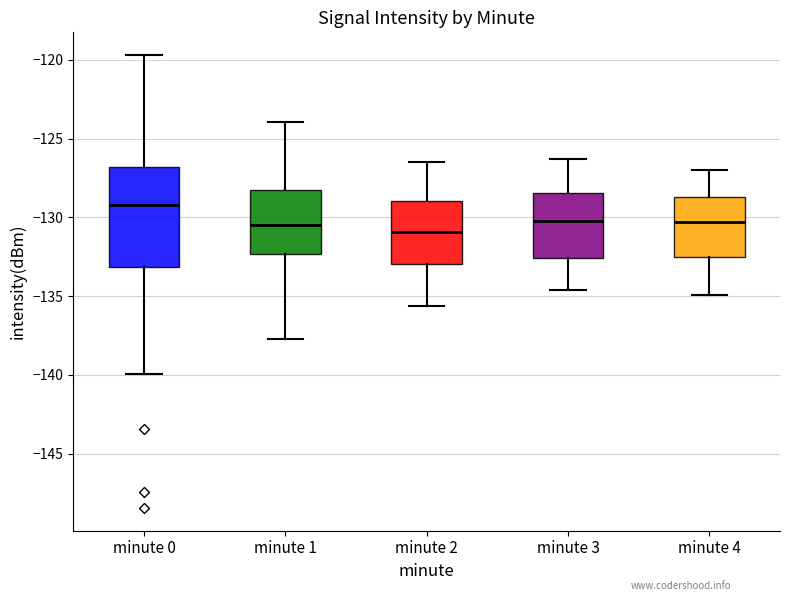

Which box's median line is the highest?

minute 0